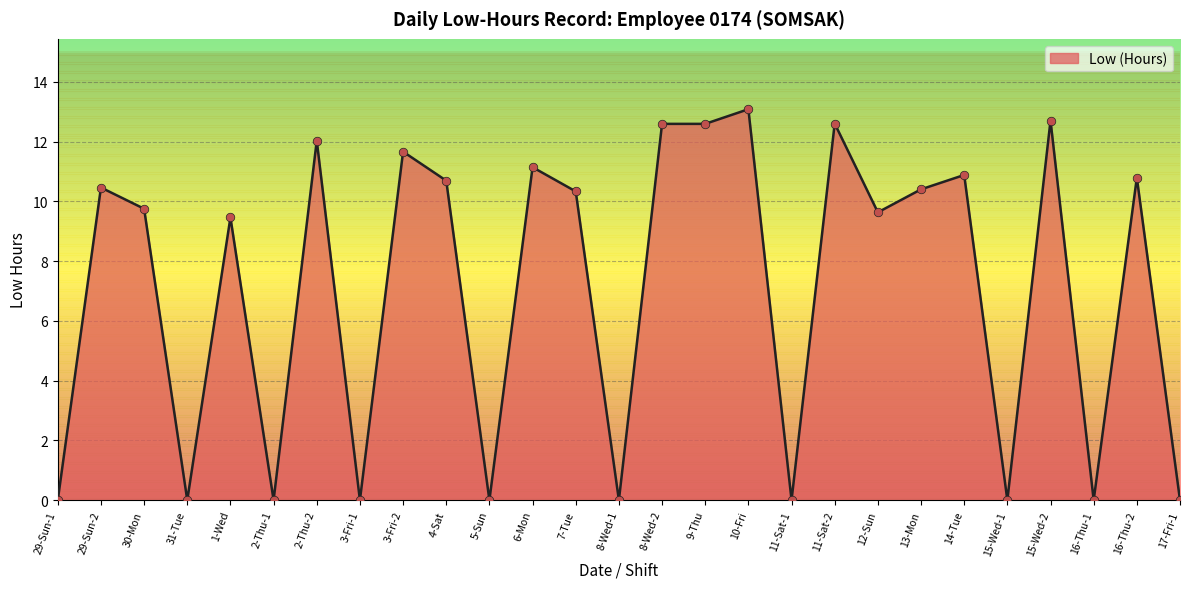

Which has a higher value, 15-Wed-1 or 3-Fri-2?

3-Fri-2